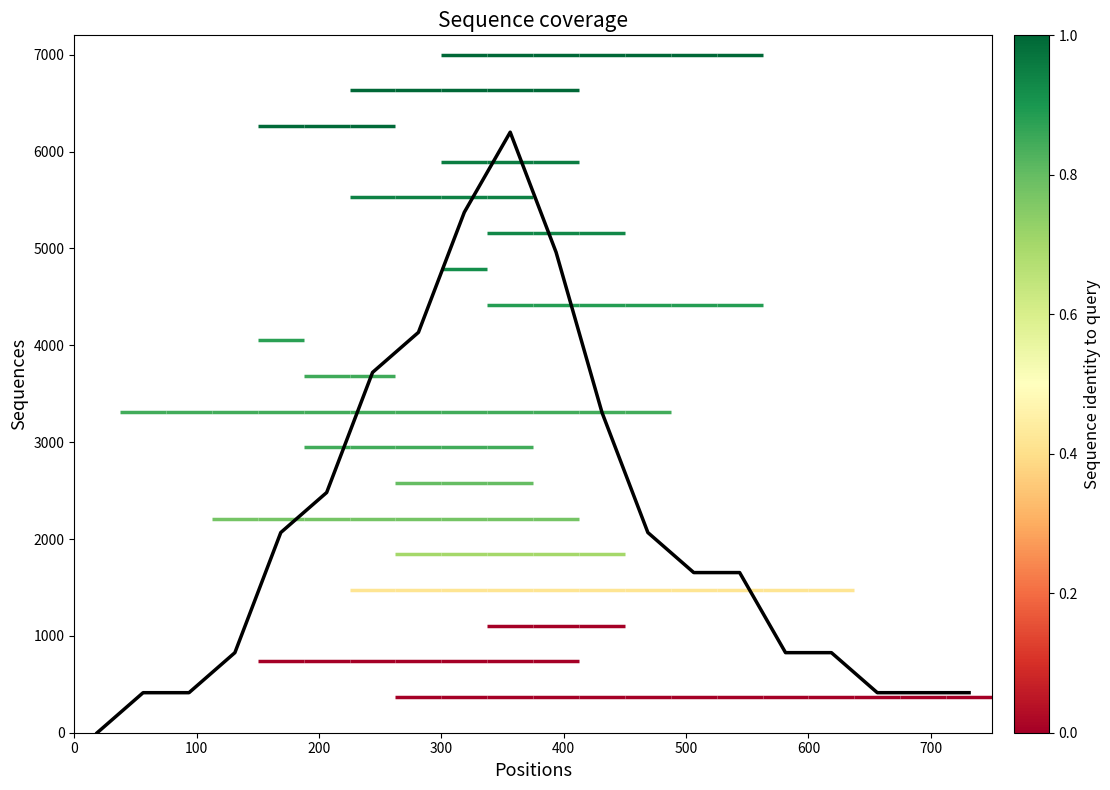

What is the difference between the maximum and minimum values?

6200.0